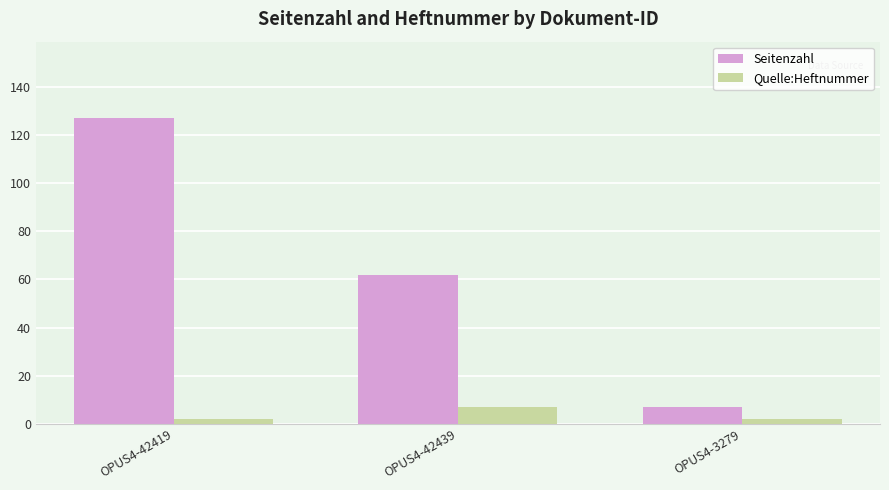

Rank the series by their maximum value, from highest to lowest.

Seitenzahl, Quelle:Heftnummer